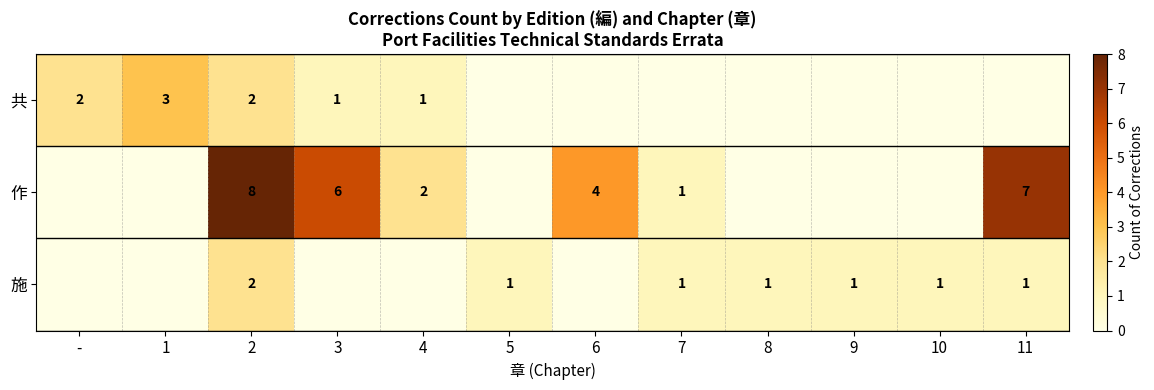

What is the difference between the 作 values at 11 and 6?

3